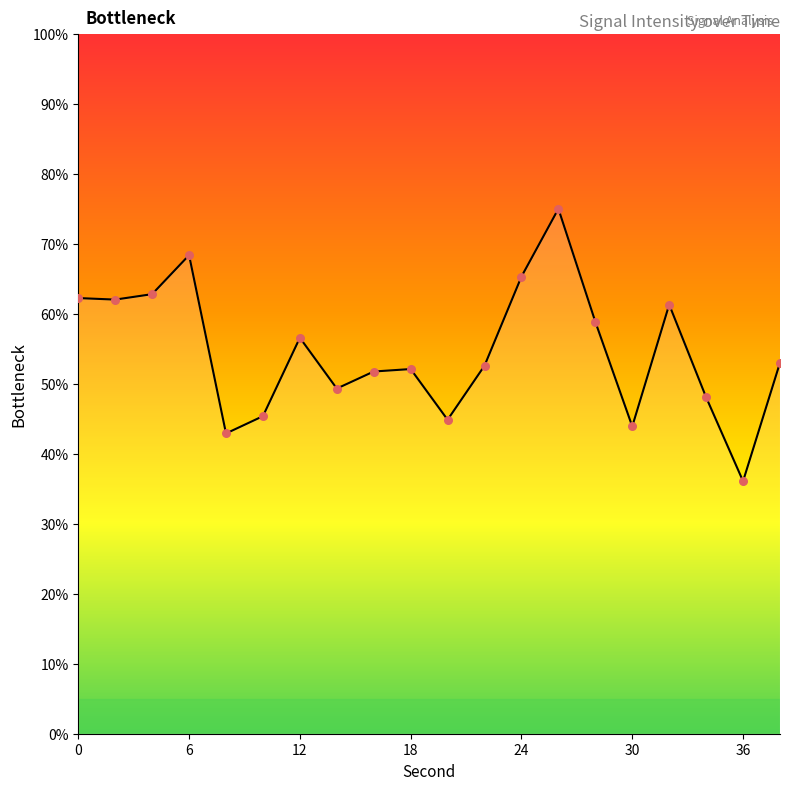

What is the difference between the maximum and minimum values?

38.9